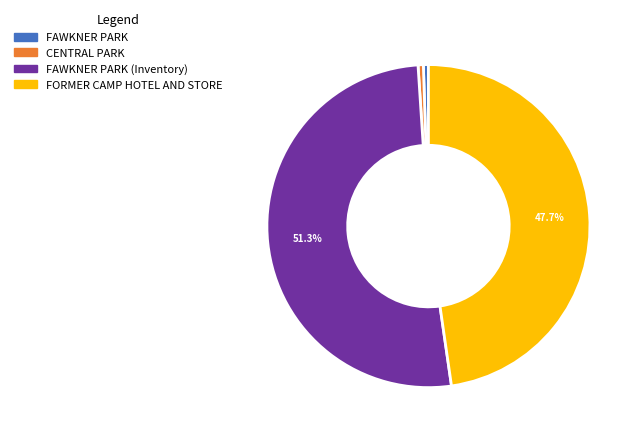

How many segments does this pie chart have?

4